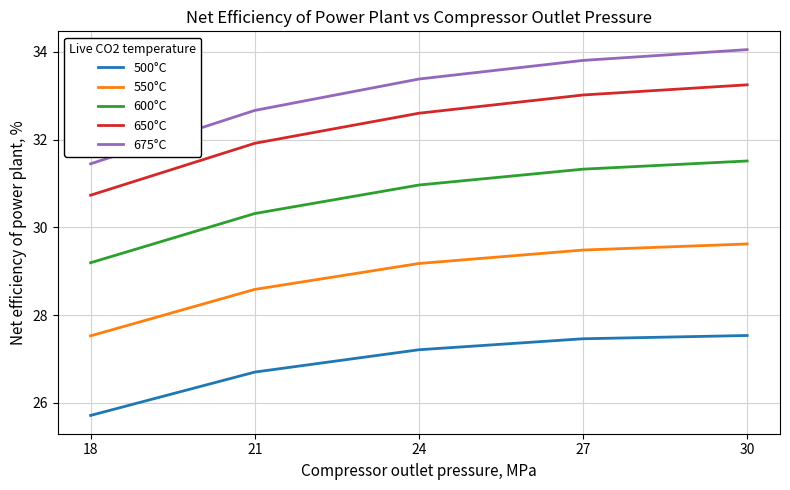

True or false: 600°C has more than 1 points higher than both neighbors.

False